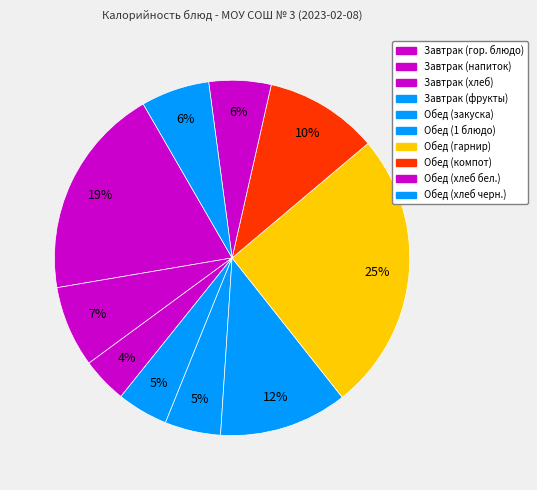

Count the number of slices in the pie.

10